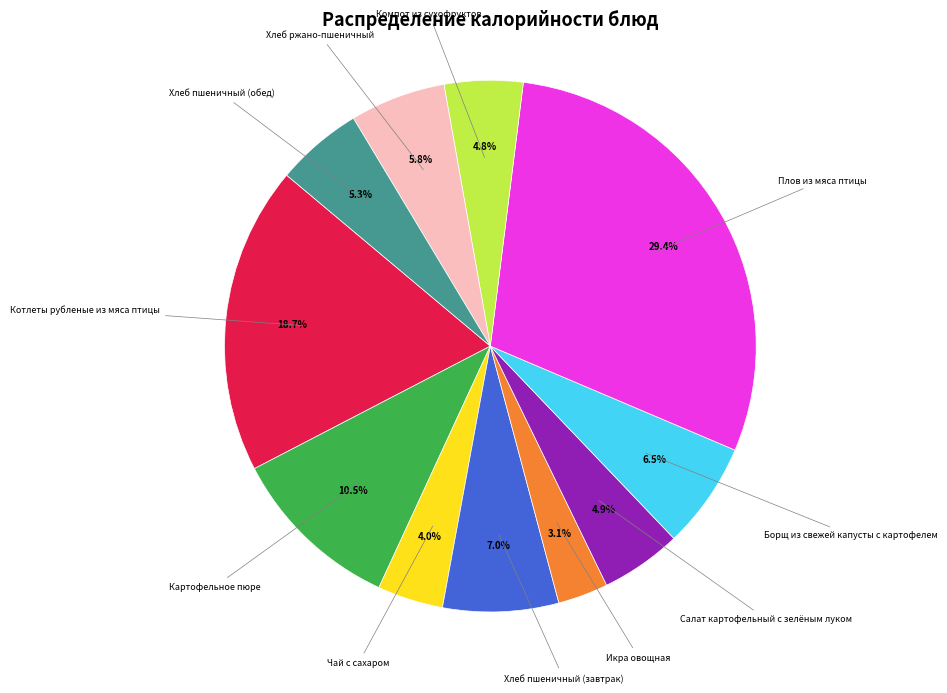

Between Салат картофельный с зелёным луком and Икра овощная, which is larger?

Салат картофельный с зелёным луком